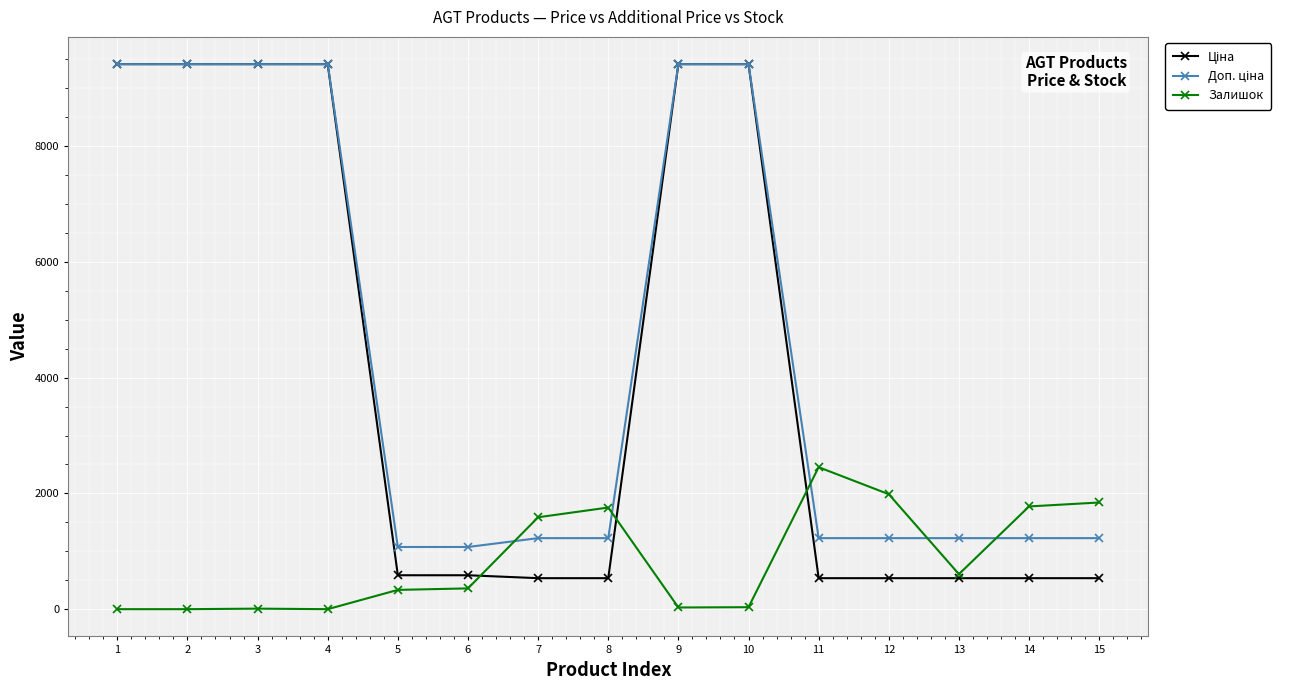

What is the total value across all series at 8?

3518.6